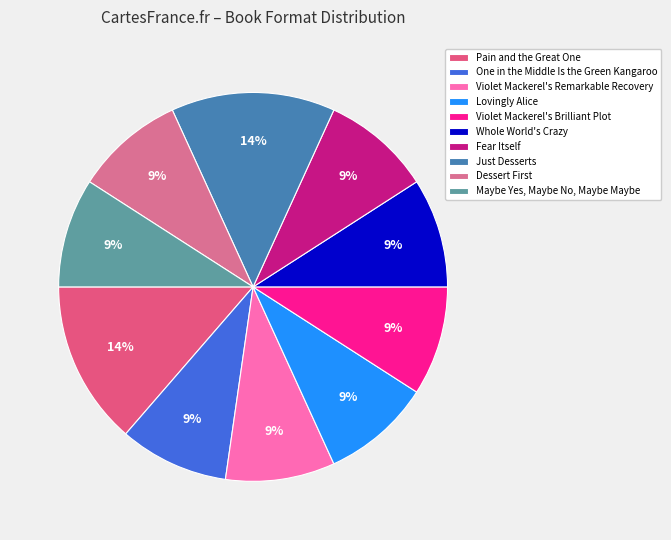

To the nearest percent, what is the difference between the largest and smallest slice percentages?

5%